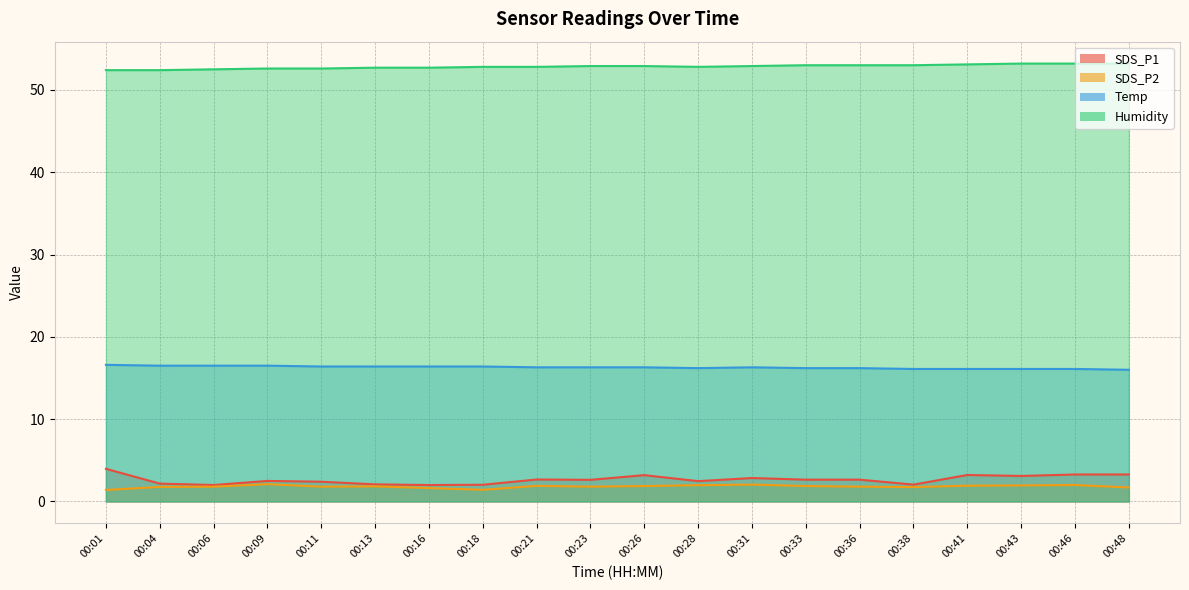

Count the number of data series in this chart.

4